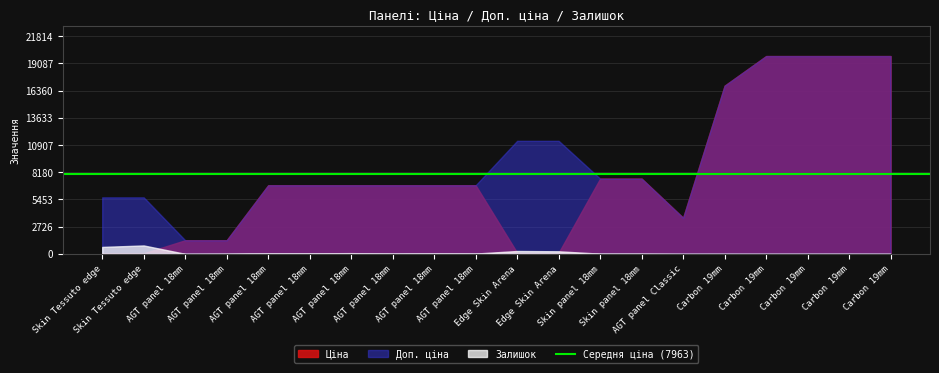

What are all the series names shown in the legend?

Ціна, Доп. ціна, Залишок